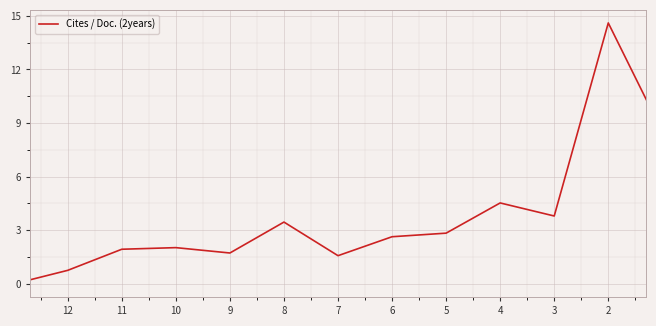

What is the difference between the second highest and second lowest values?

7.7